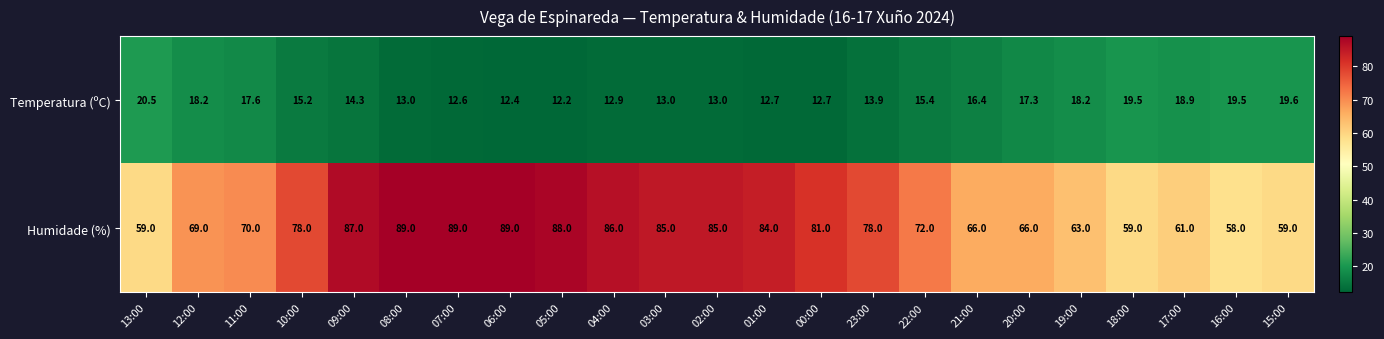

What is the average value of the Humidade (%) series?

74.8